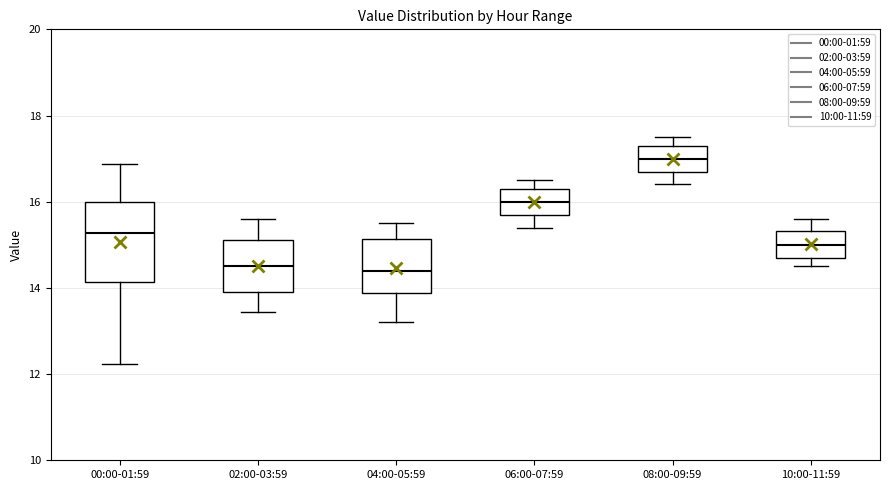

Reading left to right, transcribe this box plot: for each box, give where its median line is, the range the box spans, and where its two whiskers end, as read against the y-axis. The values are not printed on the chart, so give them approximately, as read against the axis.

00:00-01:59: median 15.2, box 14.2 to 16.0, whiskers 12.2 to 16.8
02:00-03:59: median 14.6, box 14.0 to 15.2, whiskers 13.4 to 15.6
04:00-05:59: median 14.4, box 13.8 to 15.2, whiskers 13.2 to 15.6
06:00-07:59: median 16.0, box 15.8 to 16.4, whiskers 15.4 to 16.6
08:00-09:59: median 17.0, box 16.8 to 17.4, whiskers 16.4 to 17.6
10:00-11:59: median 15.0, box 14.8 to 15.4, whiskers 14.6 to 15.6